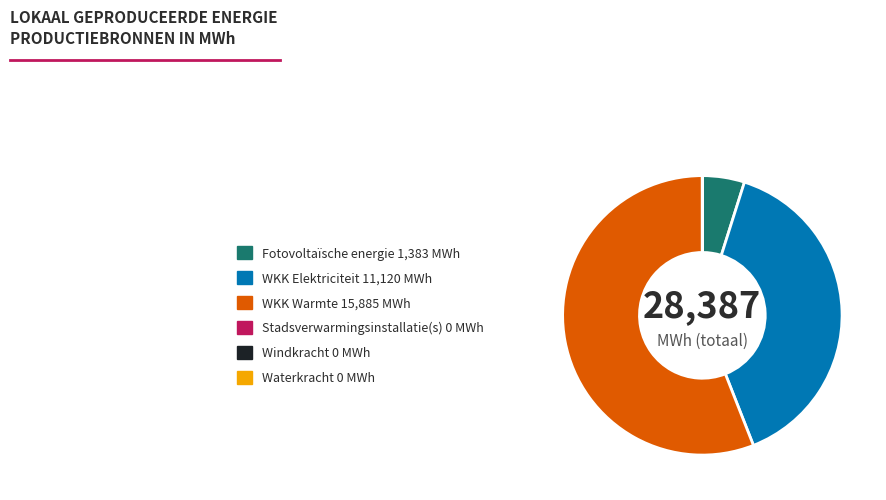

Does any single category account for the majority?

Yes